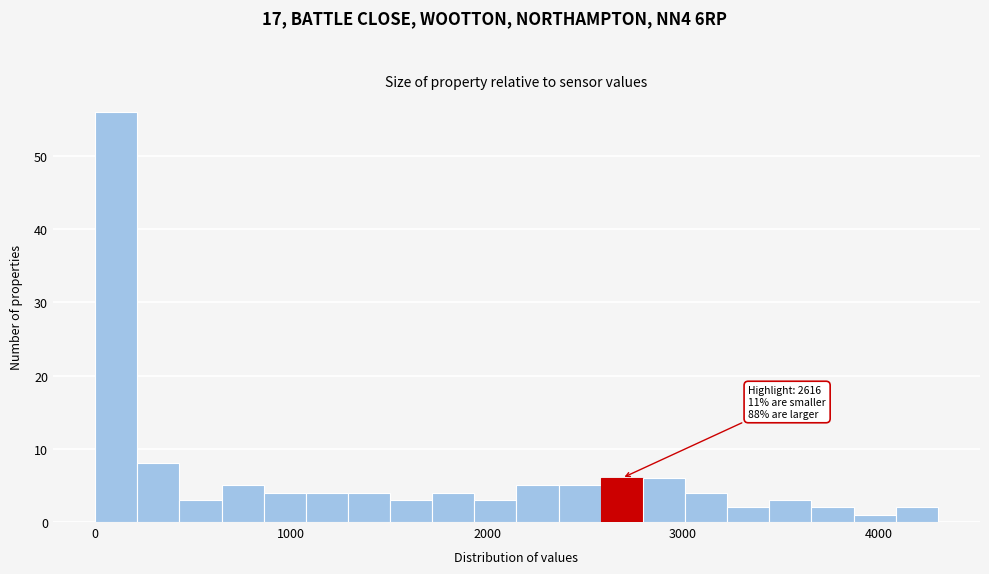

Read against the x-axis, roughly where is the centre of the tallest bar?

100